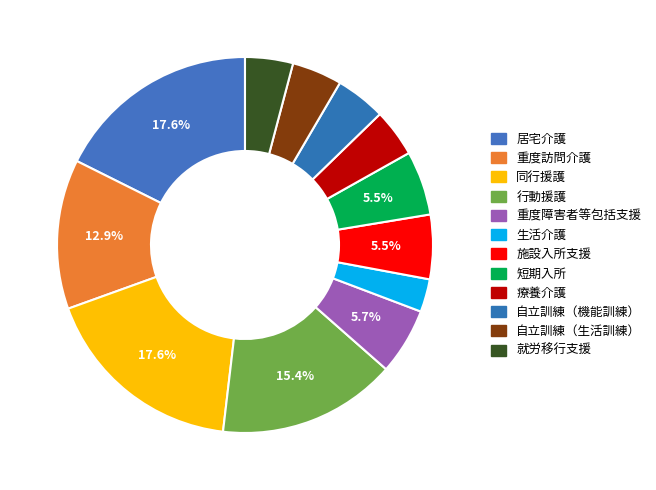

To the nearest percent, what is the combined percentage of 行動援護 and 療養介護?

19%